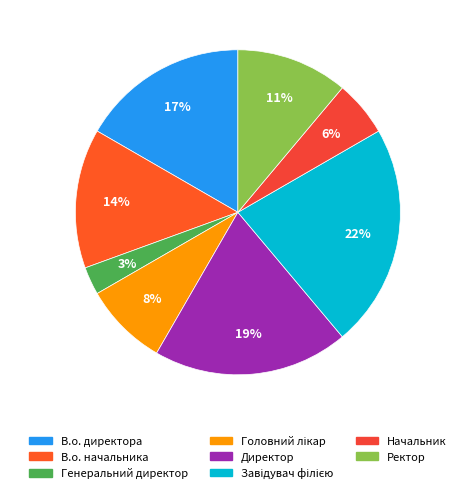

Which category has the smallest portion of the pie?

Генеральний директор